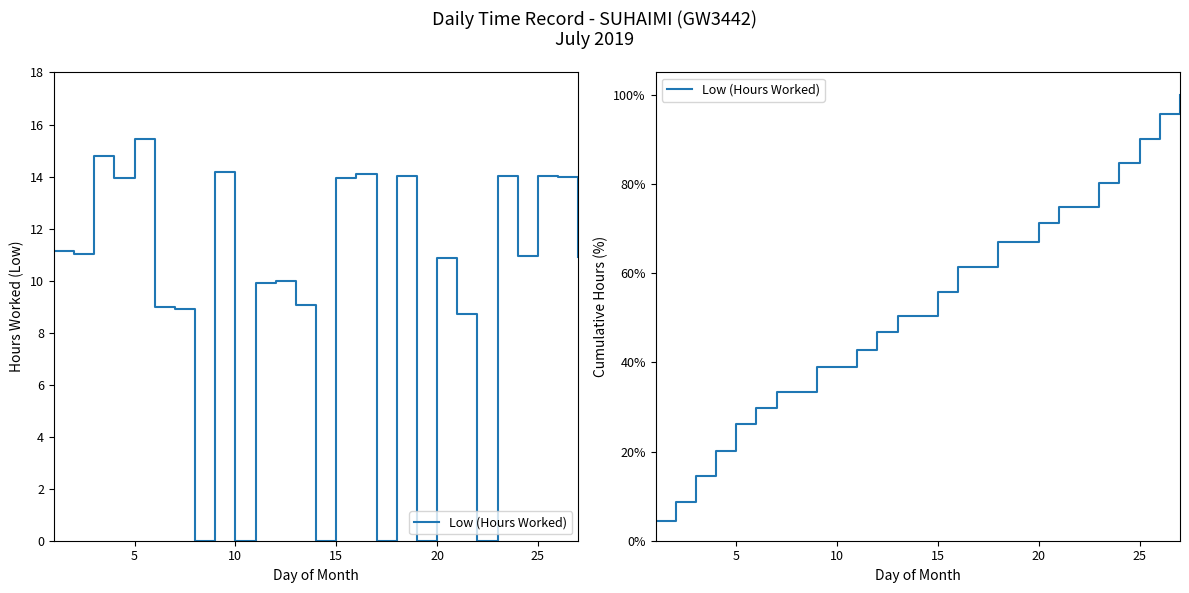

The chart shows a value of 7.3 at 0. True or false?

False